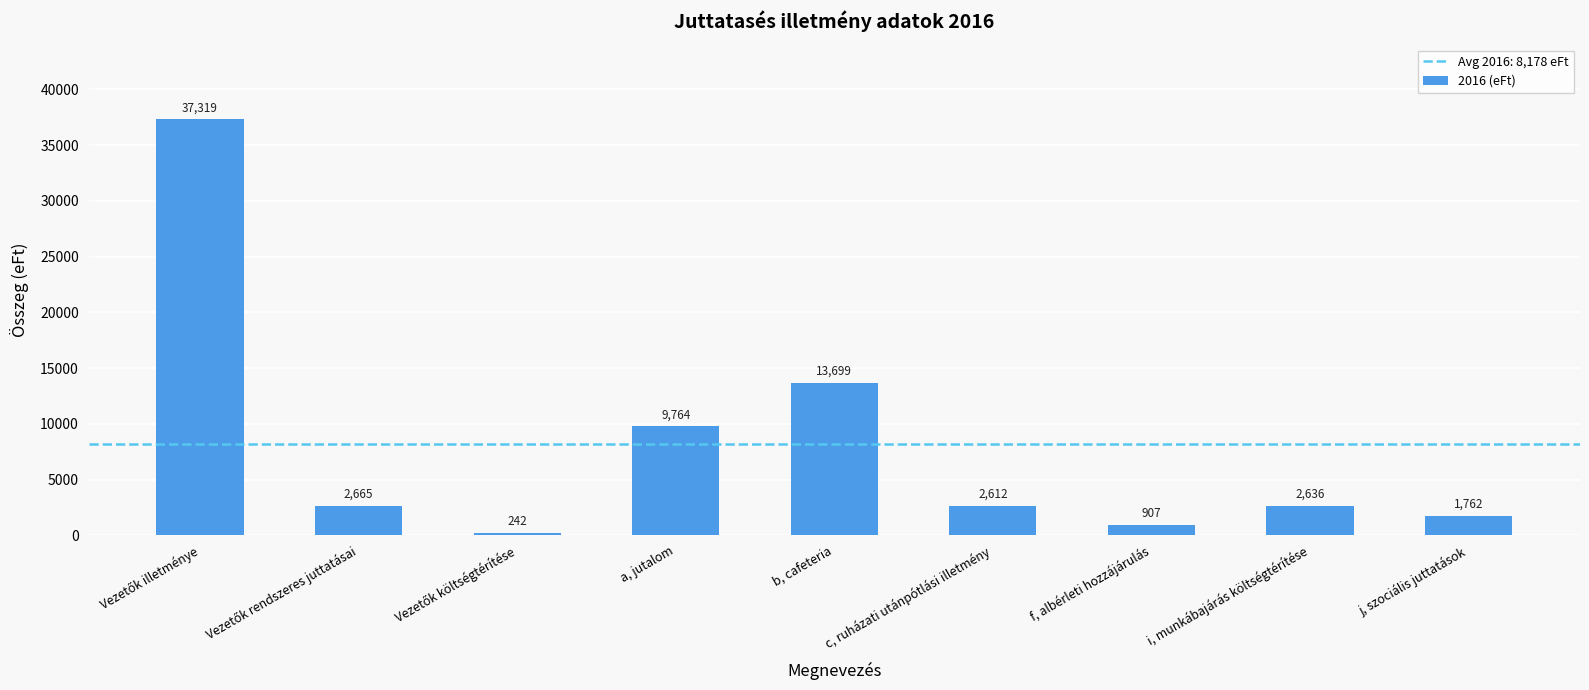

What is the sum of all values?

71606